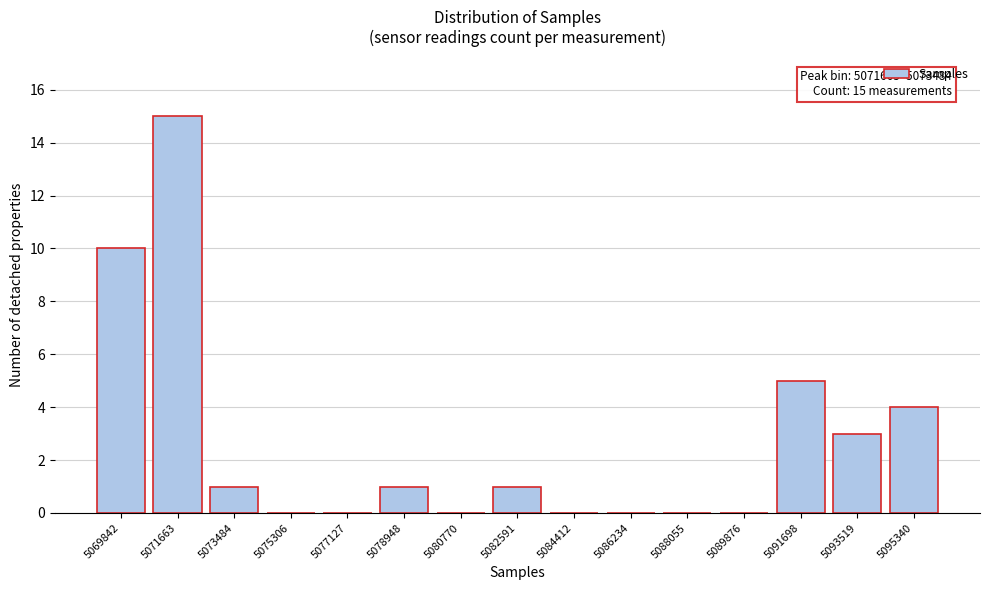

Reading left to right, list all the values displayed in this chart.

5069842=10	5071663=15	5073484=1	5075306=0	5077127=0	5078948=1	5080770=0	5082591=1	5084412=0	5086234=0	5088055=0	5089876=0	5091698=5	5093519=3	5095340=4